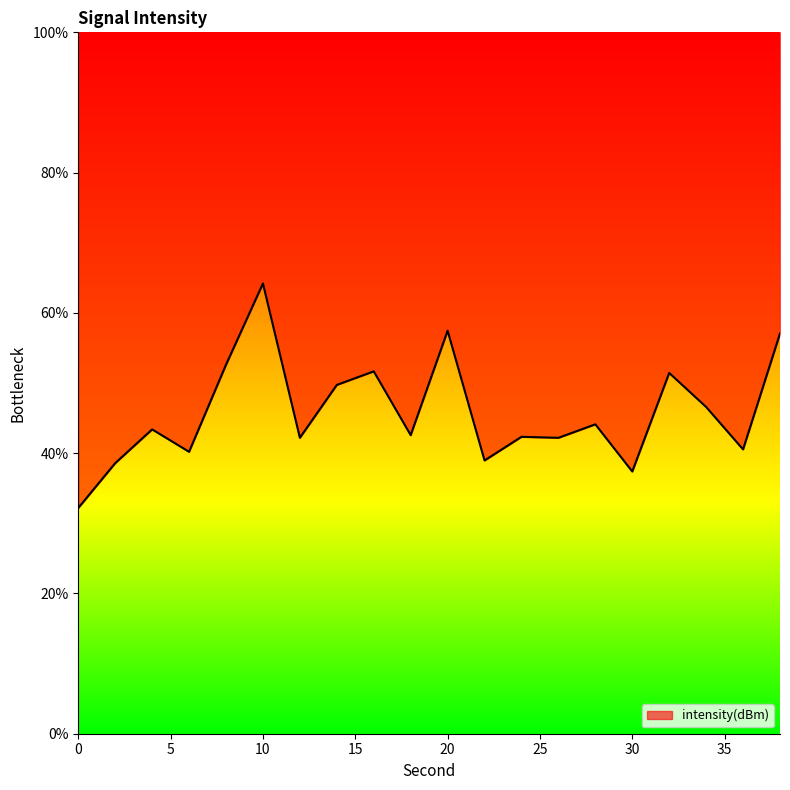

Reading right to left, list all the values displayed in this chart.

38=57.1	36=40.5	34=46.6	32=51.4	30=37.4	28=44.1	26=42.2	24=42.3	22=39.0	20=57.5	18=42.6	16=51.7	14=49.7	12=42.2	10=64.2	8=52.6	6=40.2	4=43.4	2=38.6	0=32.2